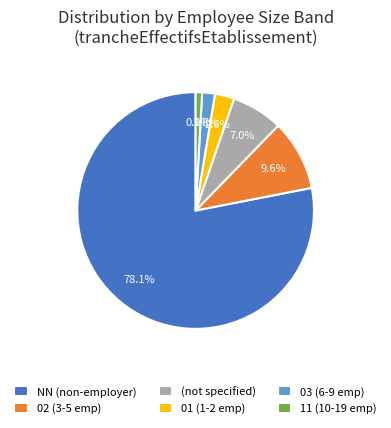

Rank the categories by value from highest to lowest.

NN (non-employer), 02 (3-5 emp), (not specified), 01 (1-2 emp), 03 (6-9 emp), 11 (10-19 emp)